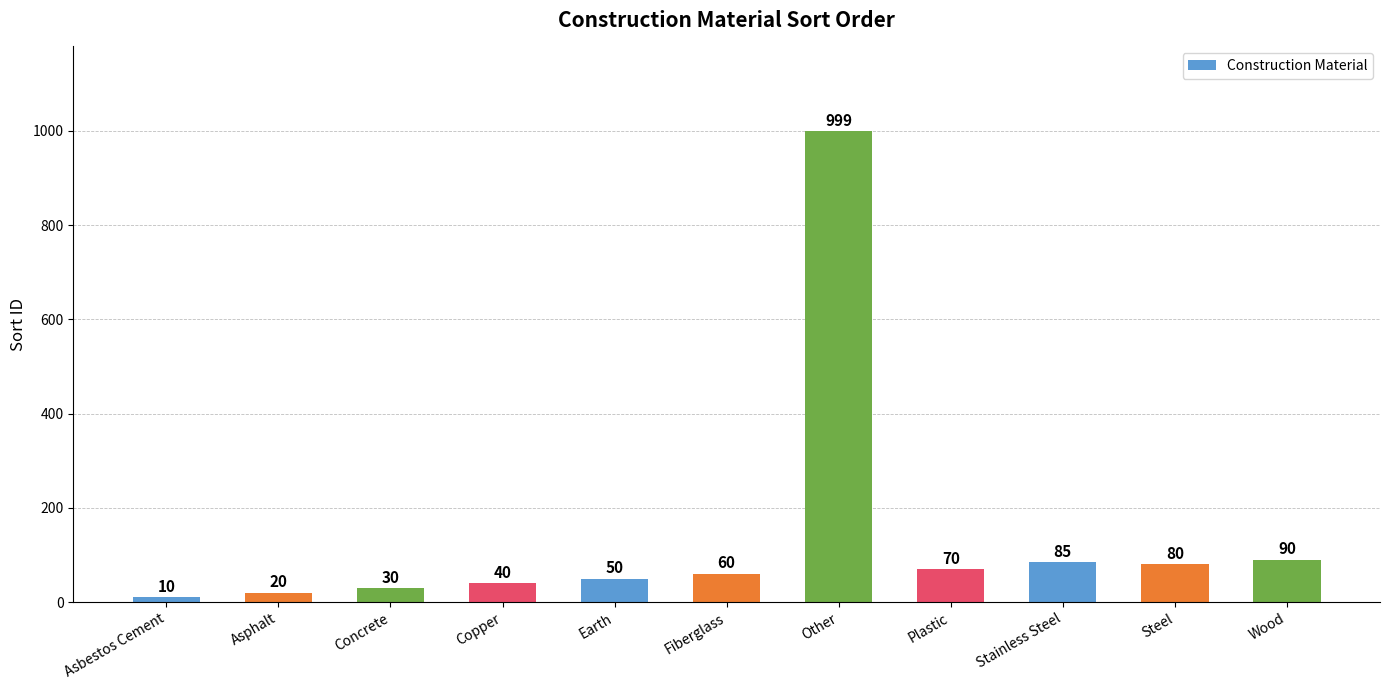

Reading left to right, transcribe all the data shown in this chart.

10	20	30	40	50	60	999	70	85	80	90